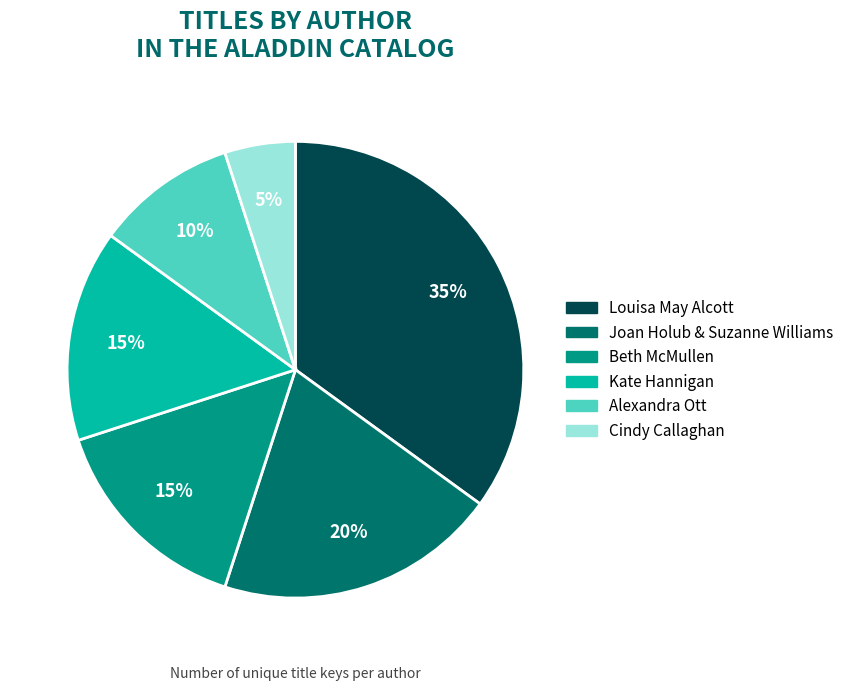

What percentage is the Joan Holub & Suzanne Williams slice, to the nearest percent?

20%